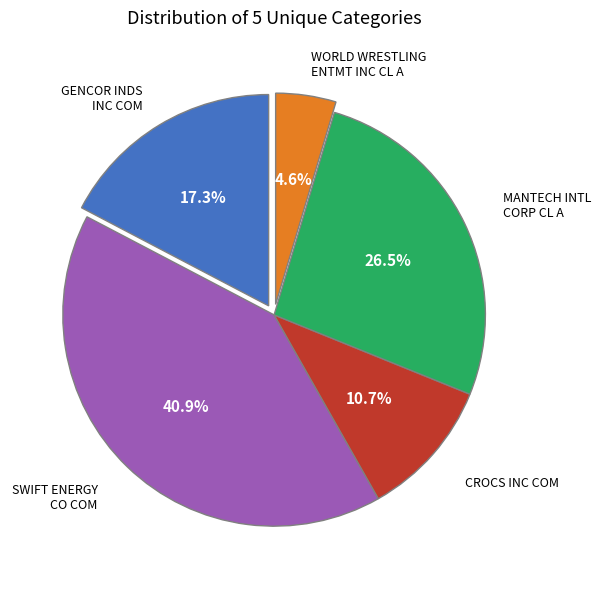

Is there a majority slice in this chart?

No